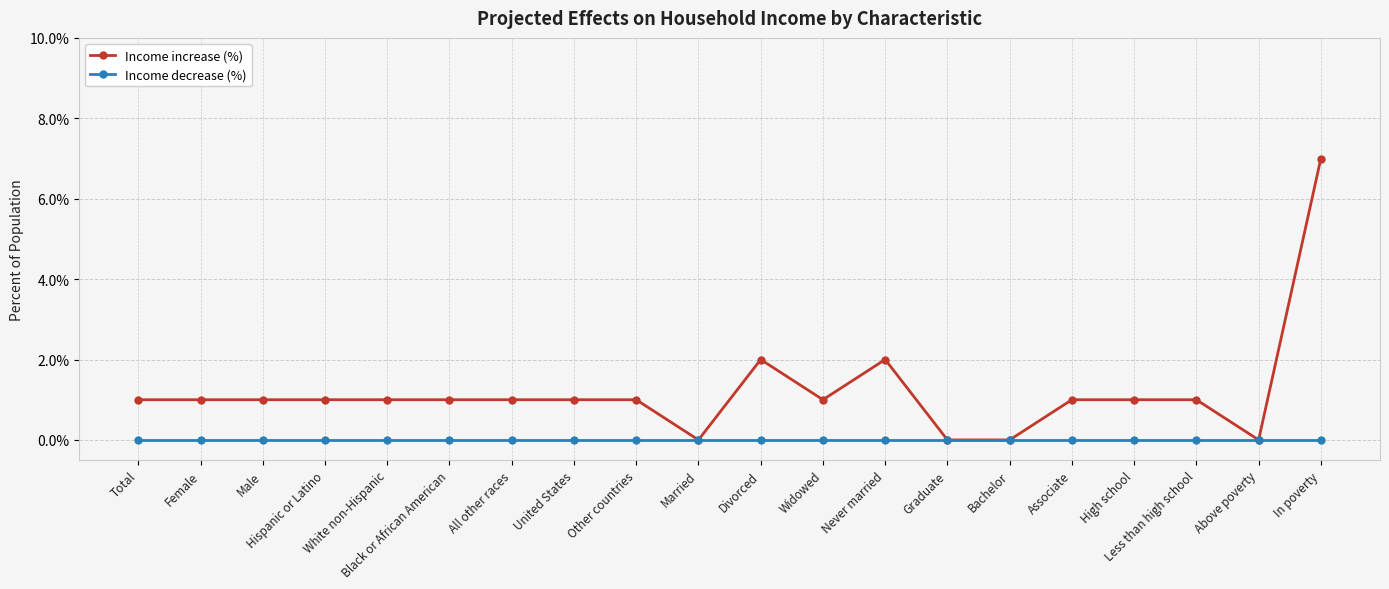

Does the chart have visible grid lines?

Yes